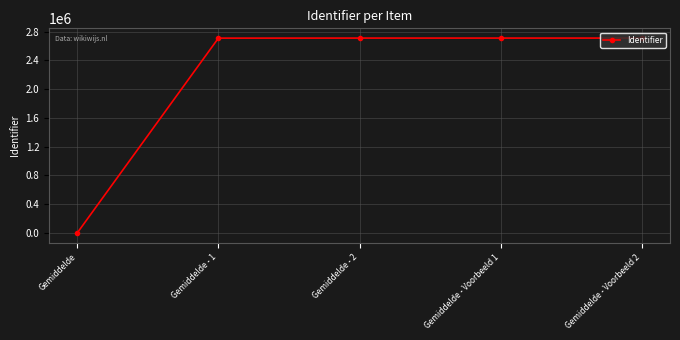

What is the approximate value at Gemiddelde - 2, to the nearest 100?

2708600